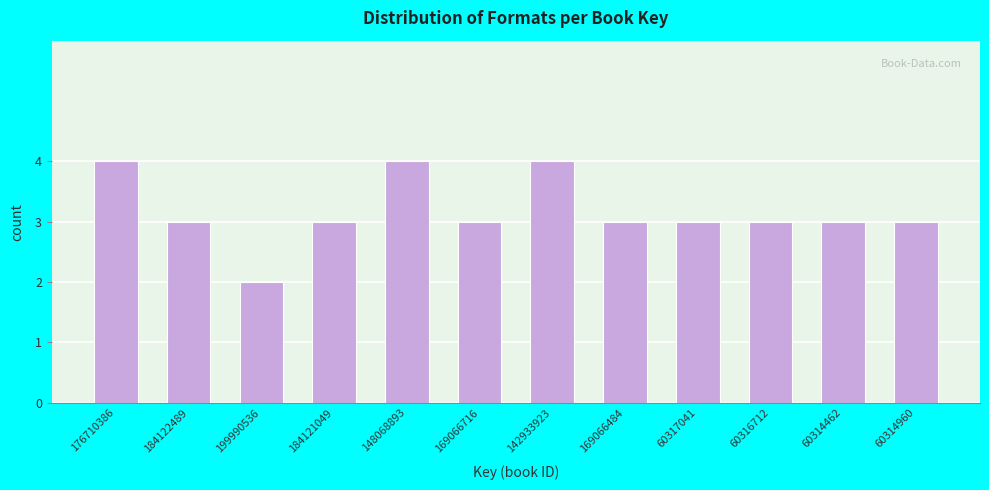

Reading right to left, list all the values displayed in this chart.

3	3	3	3	3	4	3	4	3	2	3	4